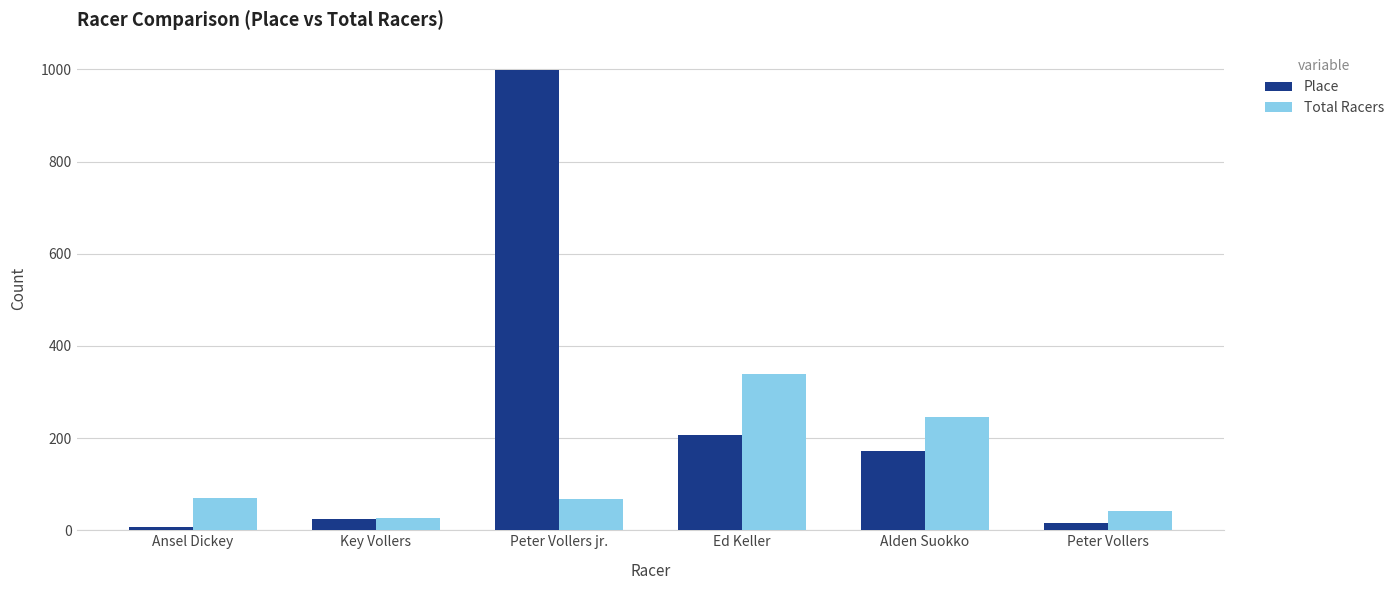

Which series has the largest range (max minus min)?

Place